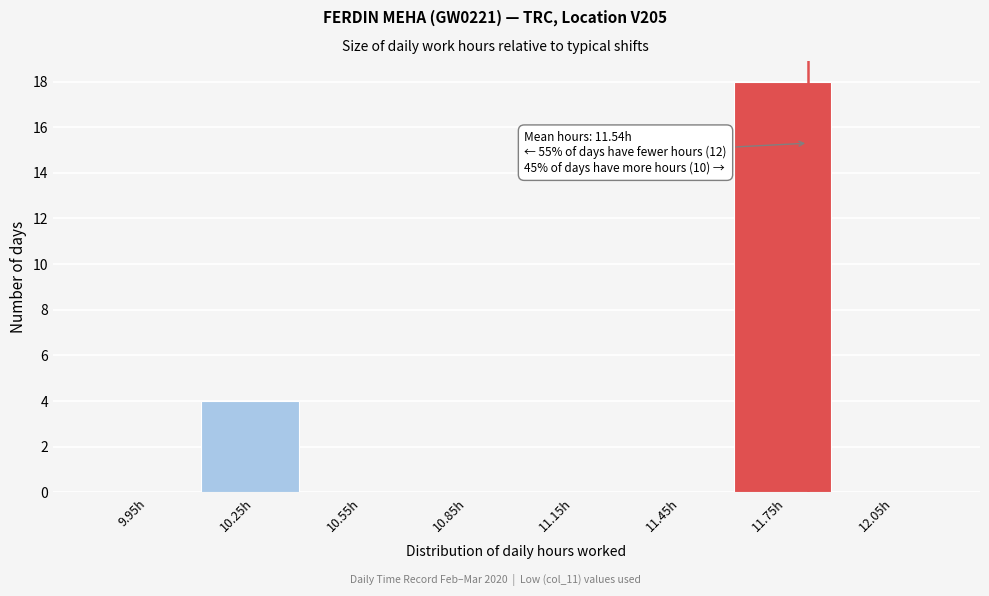

Which range on the x-axis has the tallest bar?

11.6 to 11.9